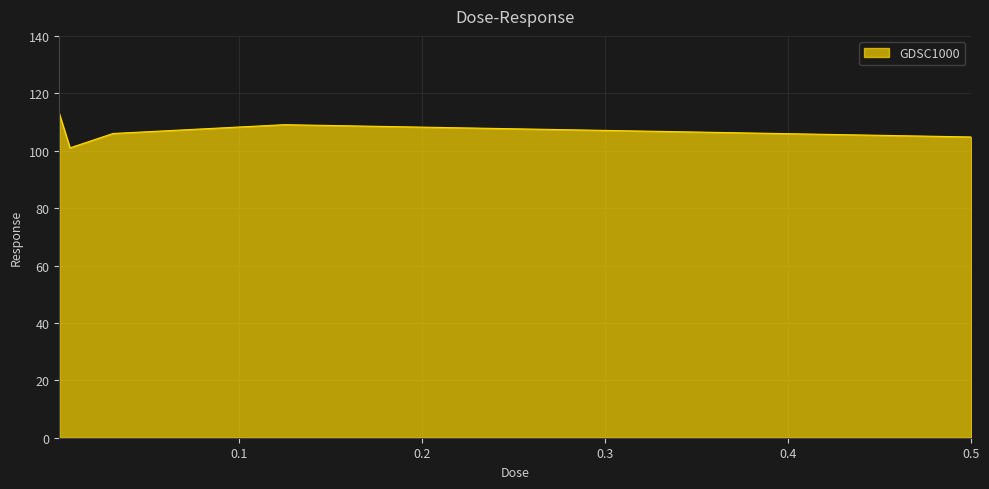

What is the average value?

106.8